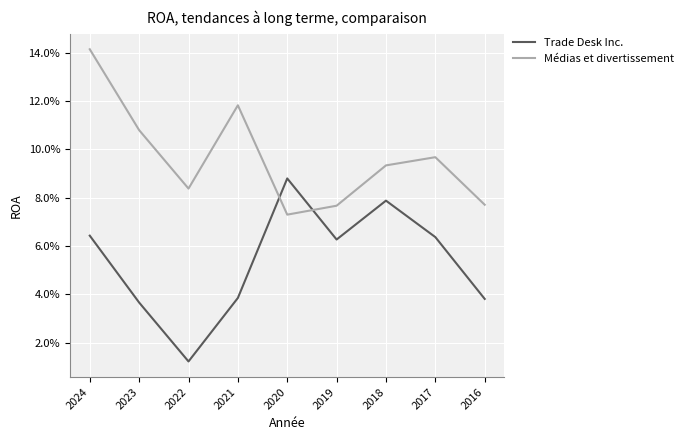

In Médias et divertissement, how many points are lower than both neighbors (excluding endpoints)?

2